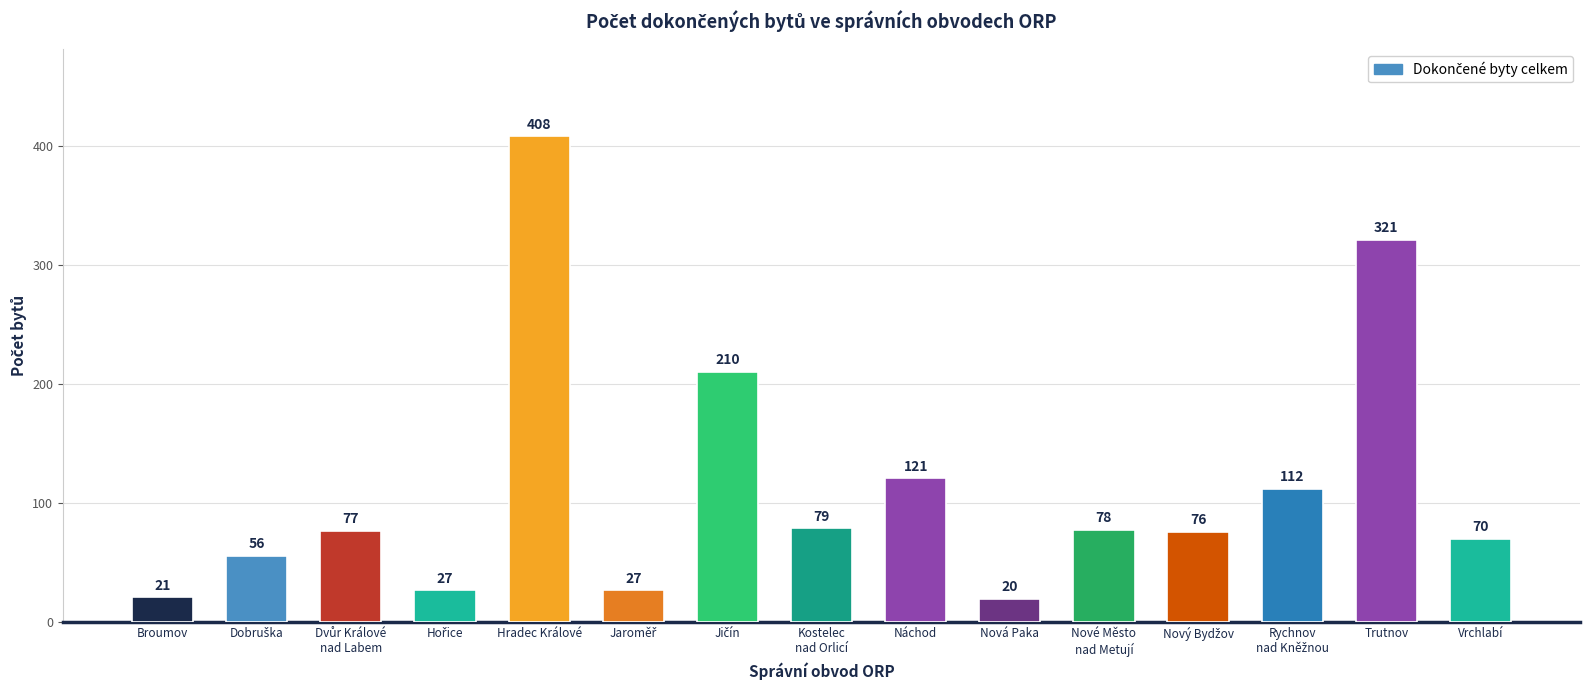

Approximately how many times larger is the value at Náchod compared to Trutnov?

0.4